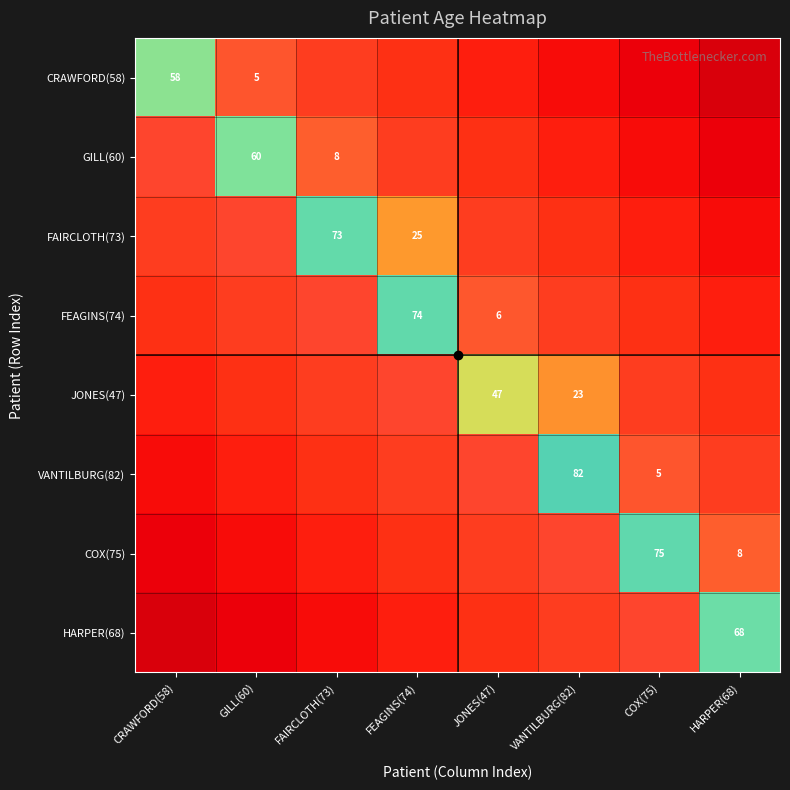

Where is CRAWFORD(58) nearest to the value 31?

GILL(60)